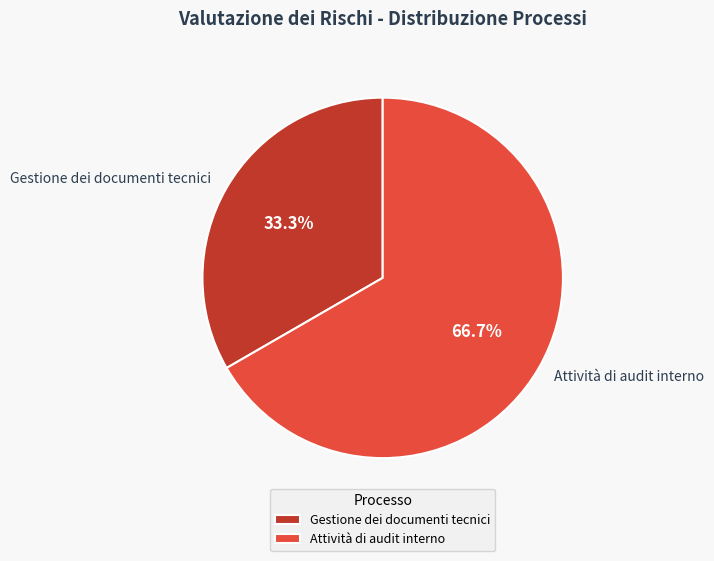

Count the number of slices in the pie.

2